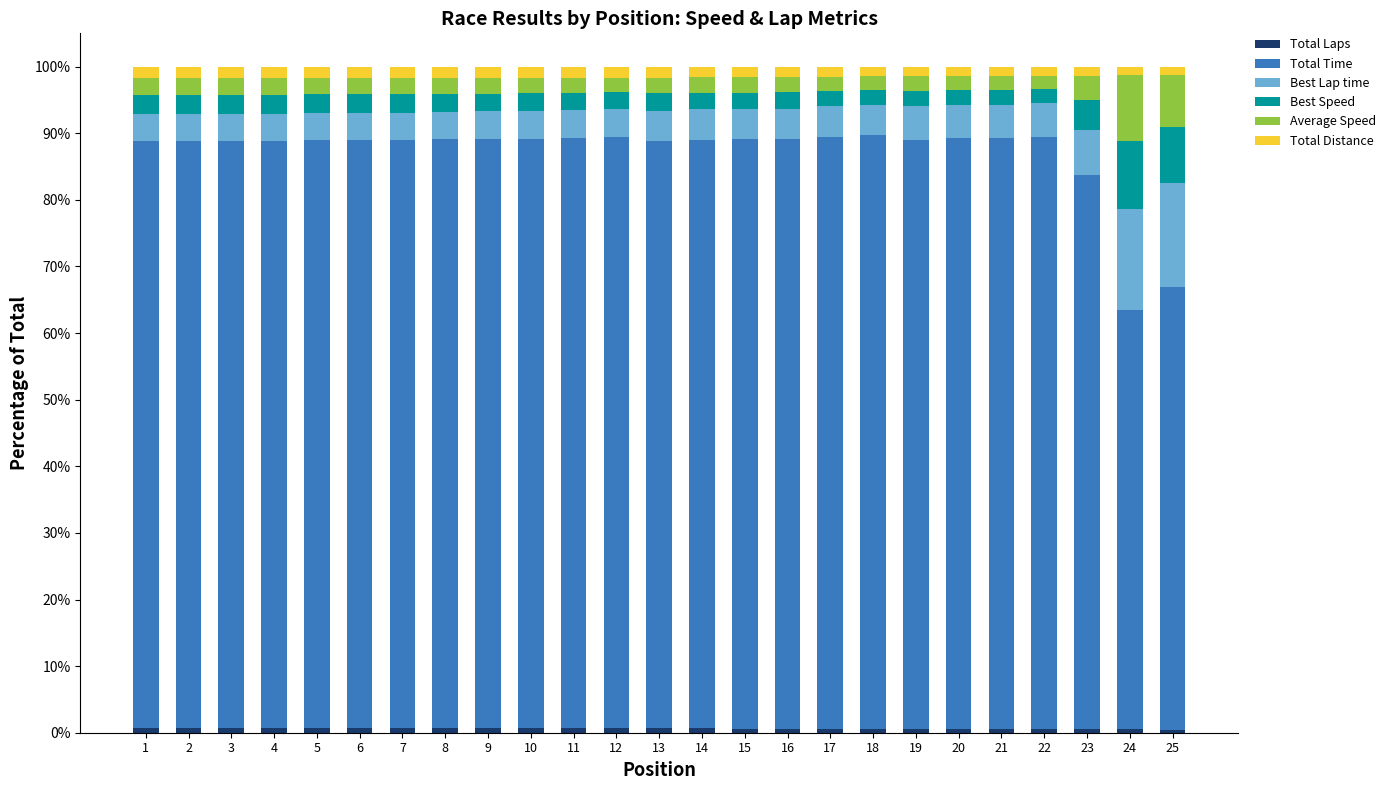

What is the difference between the second highest and minimum values in the Total Laps series?

0.2